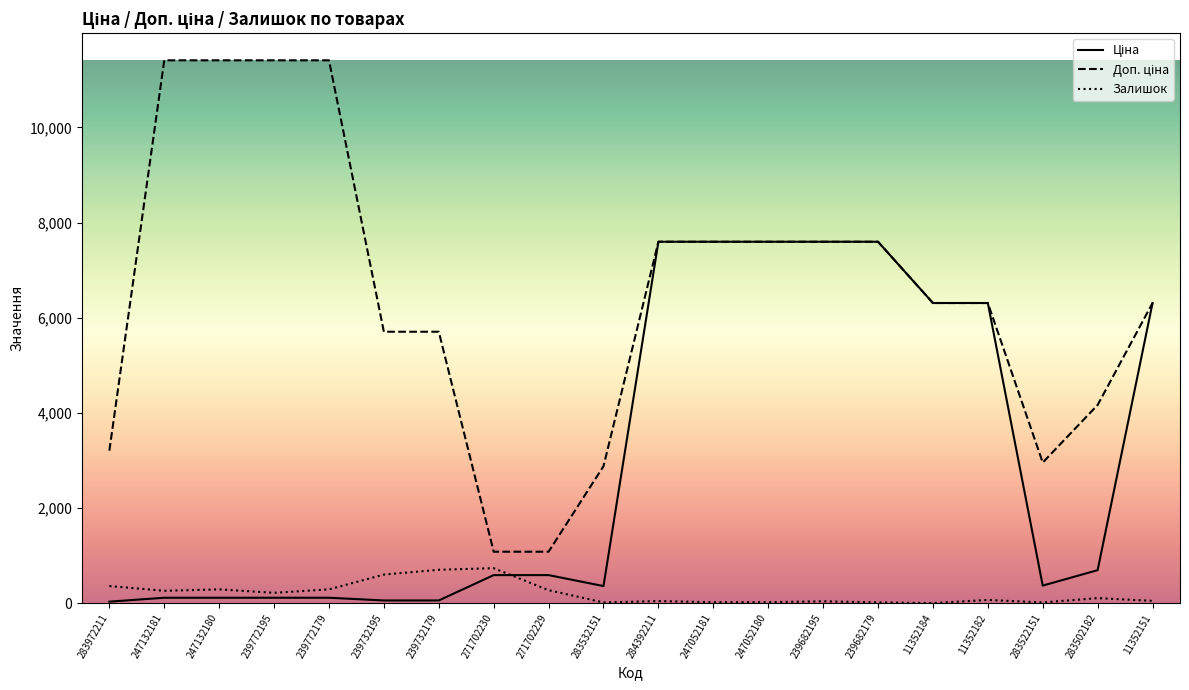

What is the maximum value shown in the chart?

11410.0